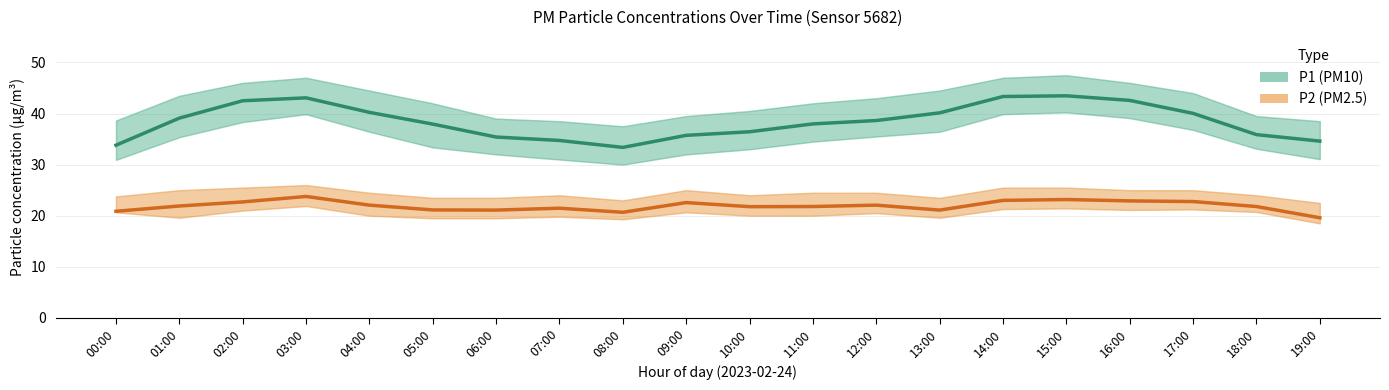

At which category does P1 (PM10) reach its first local peak?

03:00